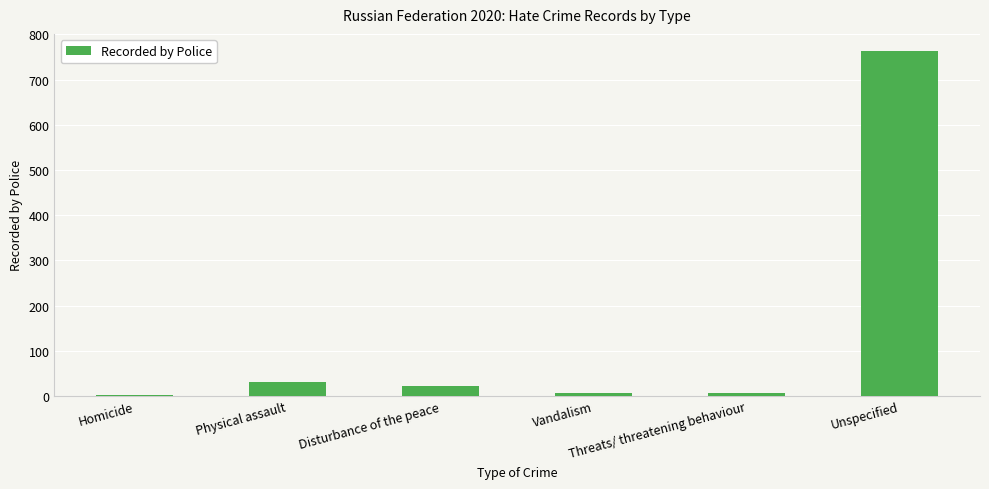

Between Disturbance of the peace and Physical assault, which is larger?

Physical assault